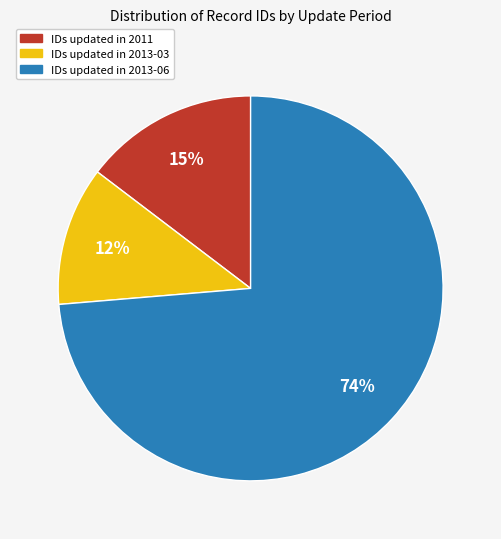

Which slice is the largest?

IDs updated in 2013-06